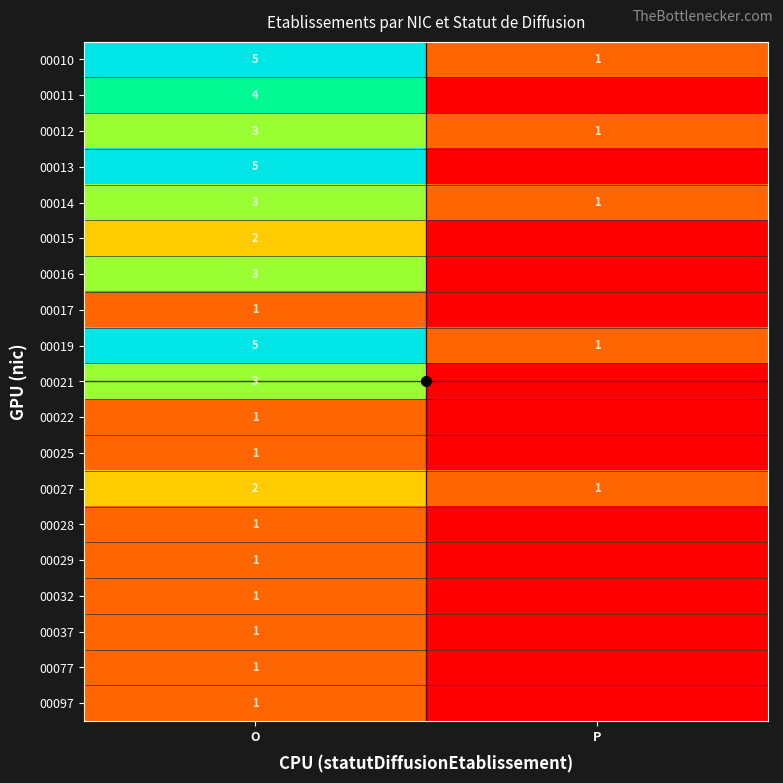

At P, list the series in order from smallest to largest.

00011, 00013, 00015, 00016, 00017, 00021, 00022, 00025, 00028, 00029, 00032, 00037, 00077, 00097, 00010, 00012, 00014, 00019, 00027